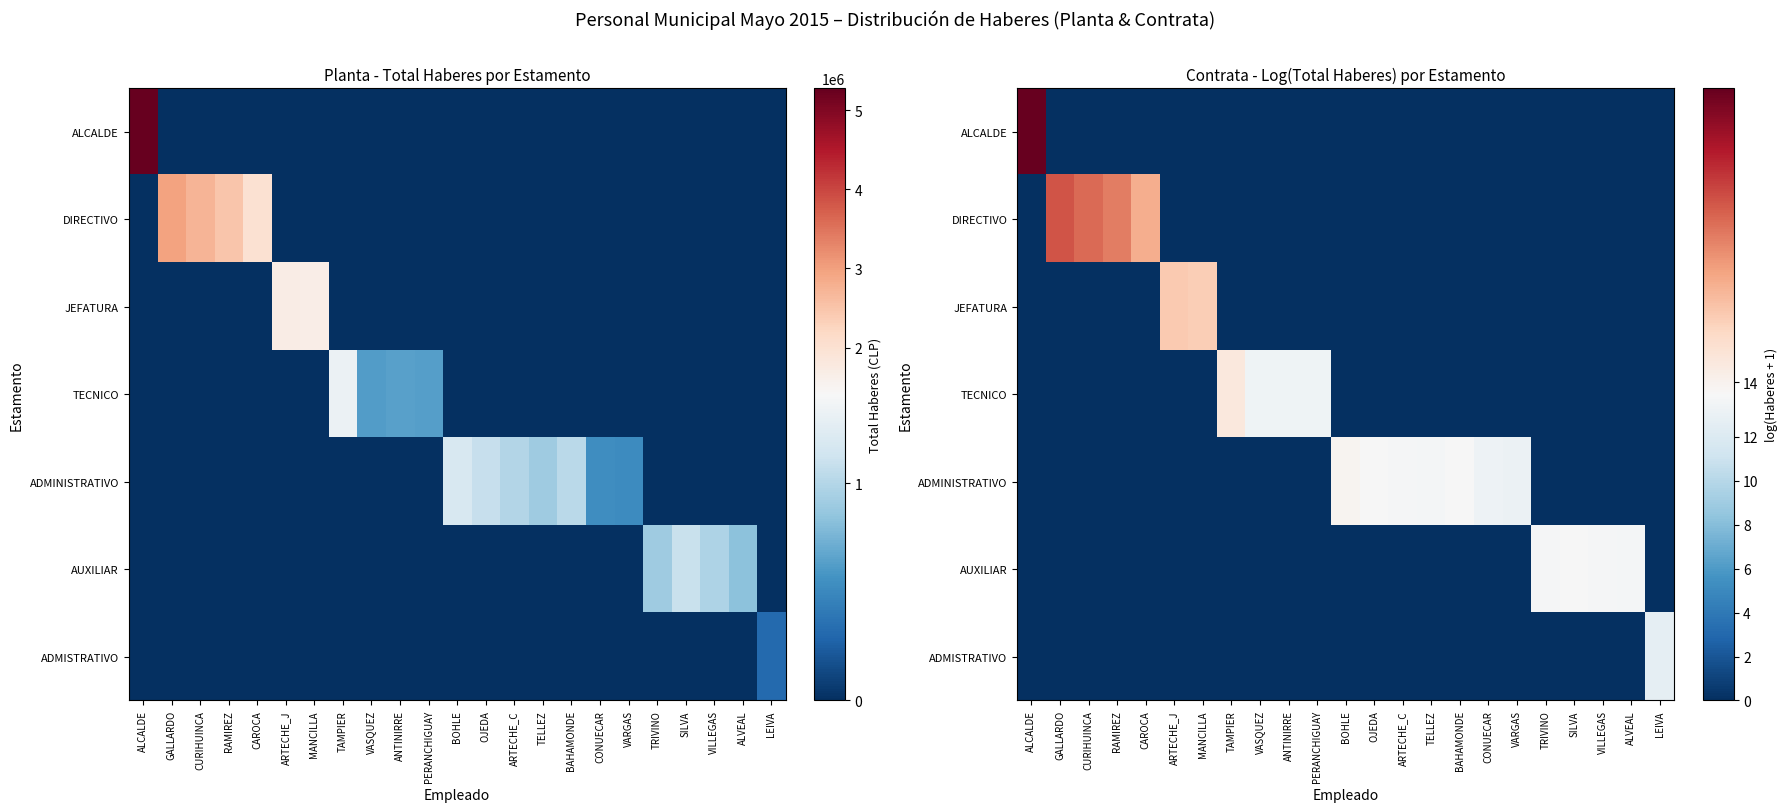

Between MANCILLA and ANTINIRRE, which is larger?

MANCILLA